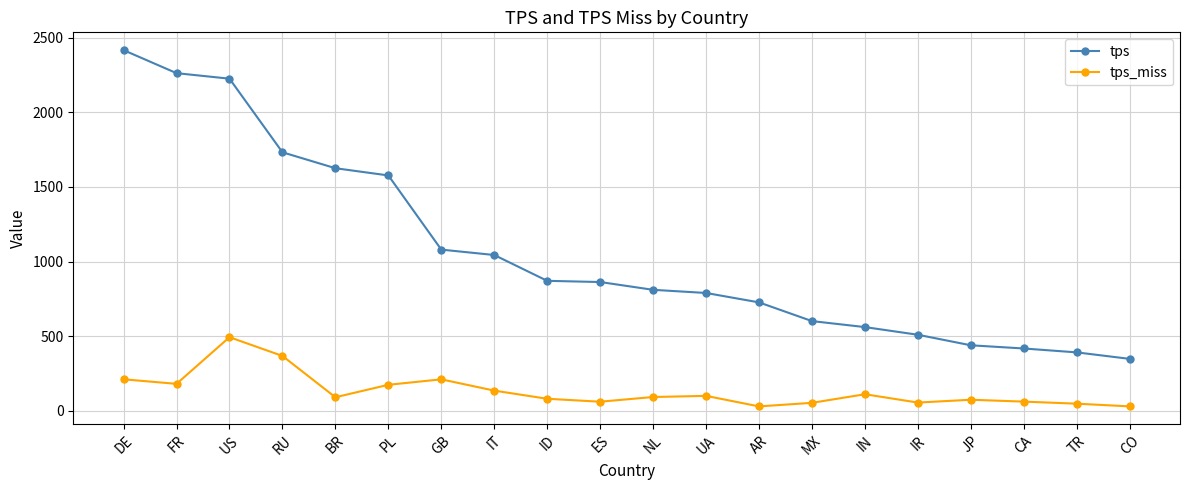

At which category is the sum across all series the highest?

US